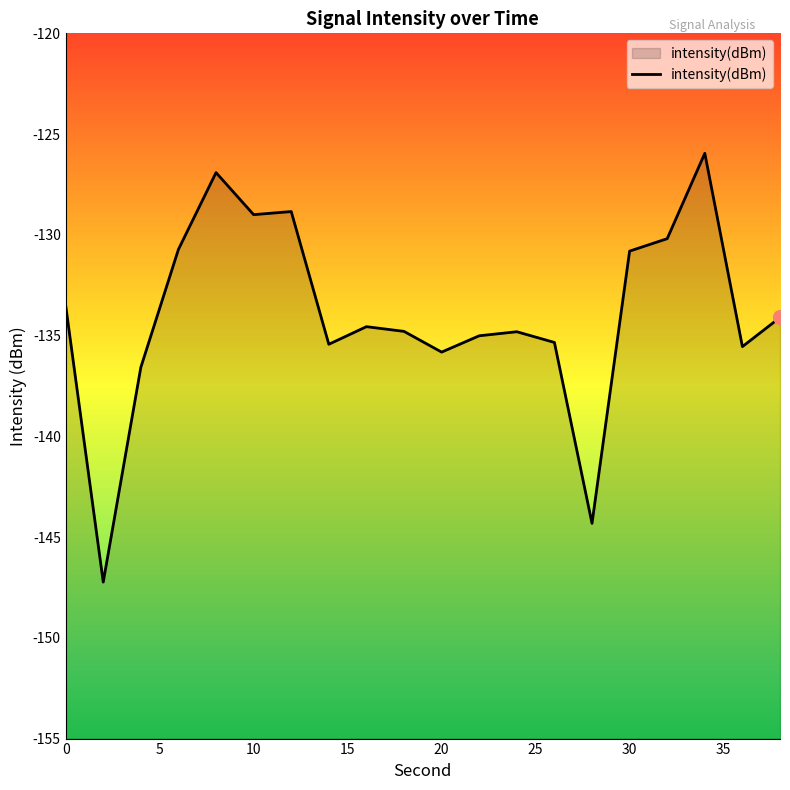

What is the smallest value displayed?

-147.2